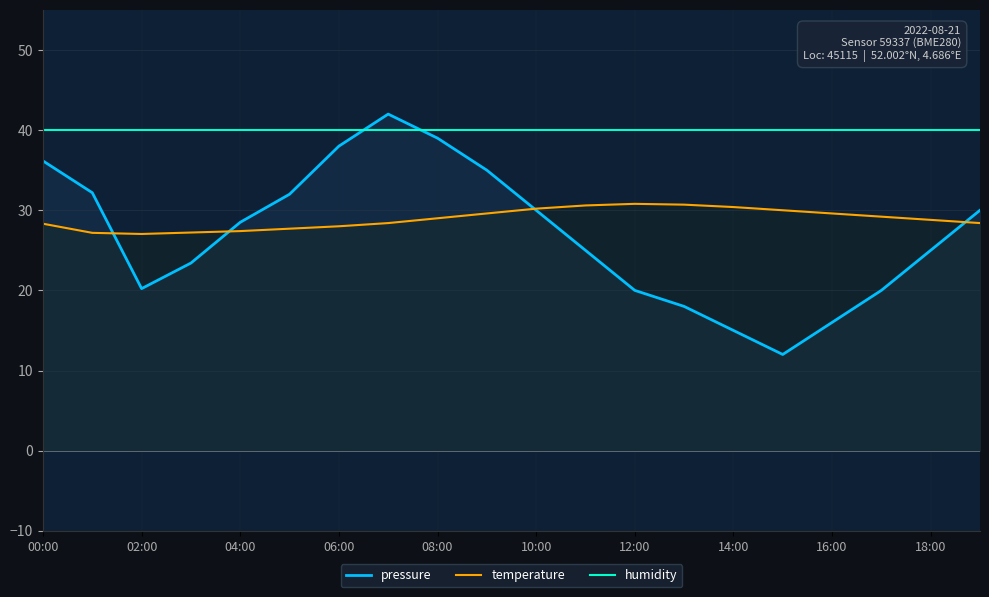

What is the maximum value shown in the chart?

42.0